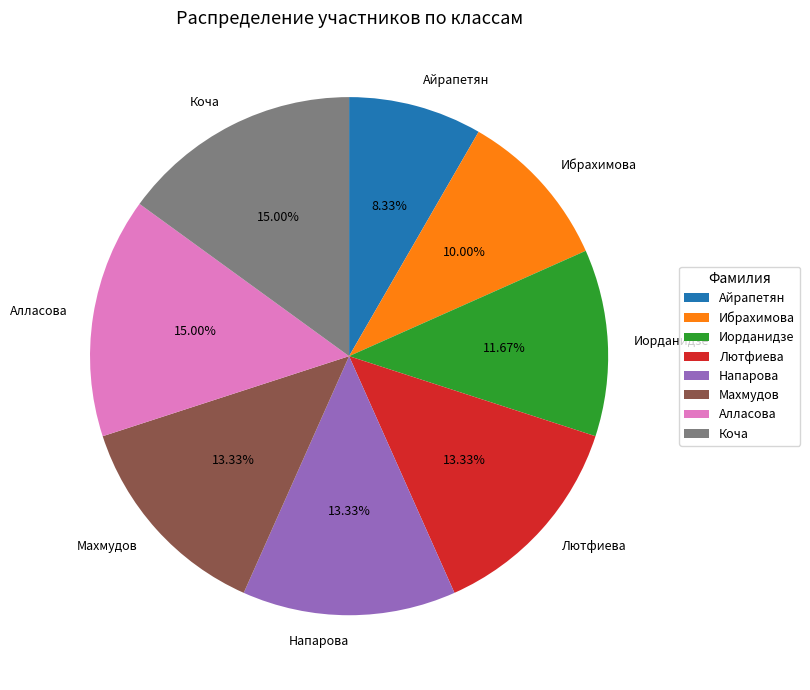

What percentage is the Ибрахимова slice, to the nearest percent?

10%